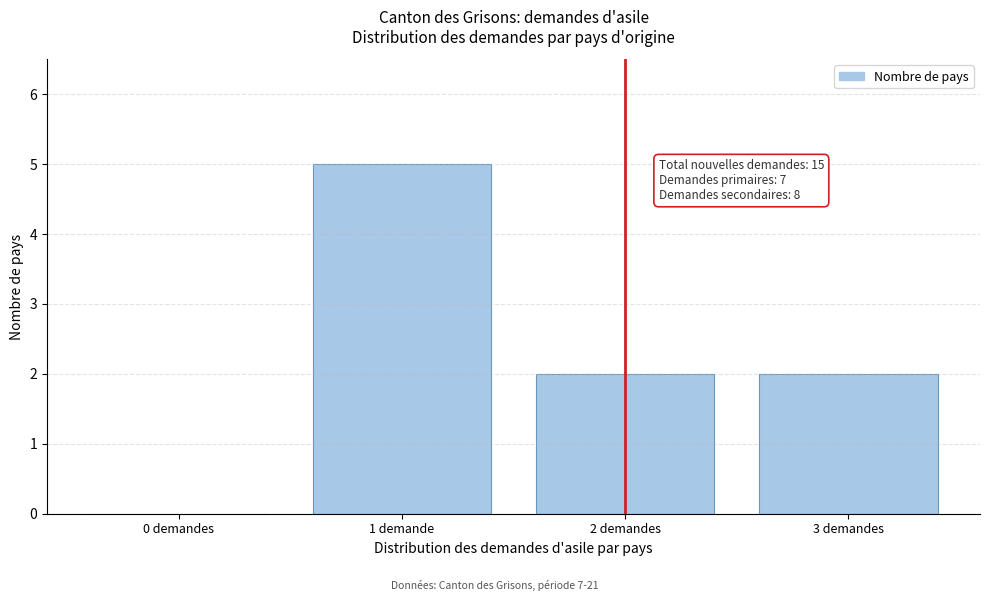

Reading left to right, list all the values displayed in this chart.

0 demandes=0	1 demande=5	2 demandes=2	3 demandes=2